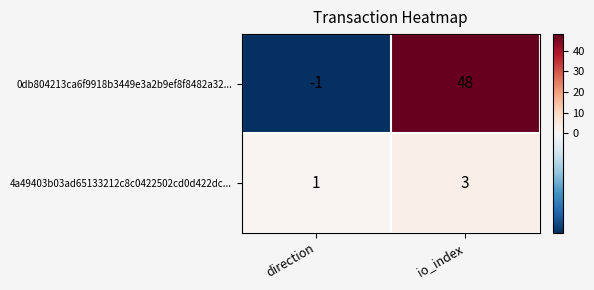

Rank the series by their average value, from lowest to highest.

4a49403b03ad65133212c8c0422502cd0d422dc..., 0db804213ca6f9918b3449e3a2b9ef8f8482a32...